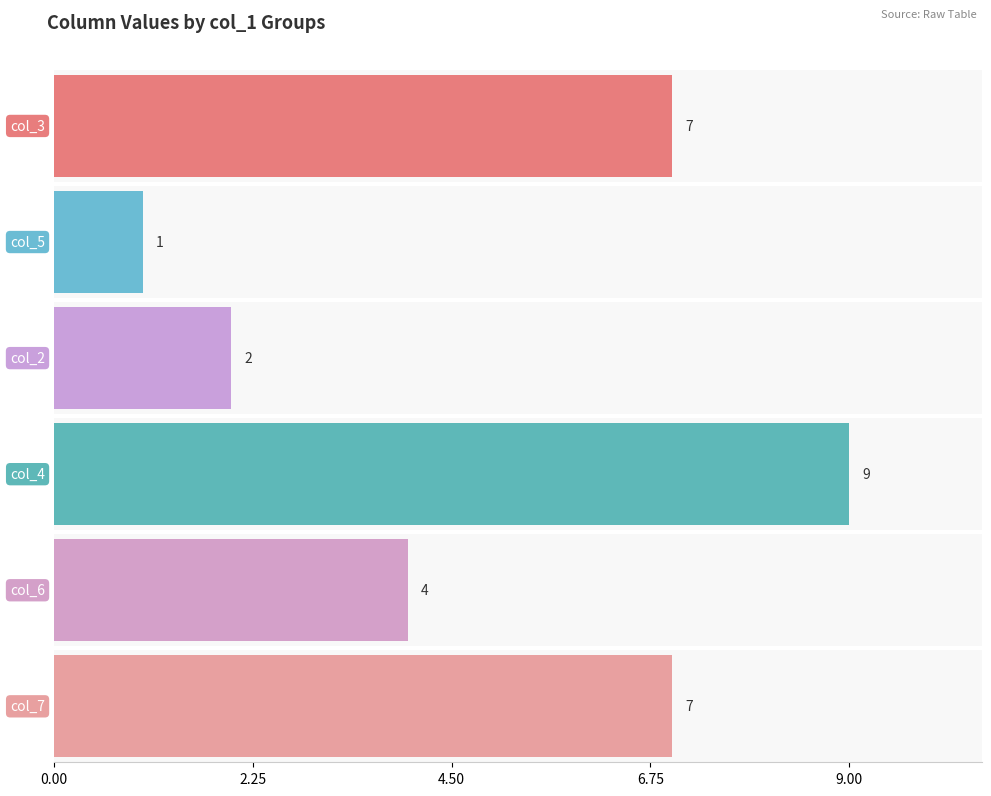

What is the difference between the maximum and second lowest values in the col_4 series?

7